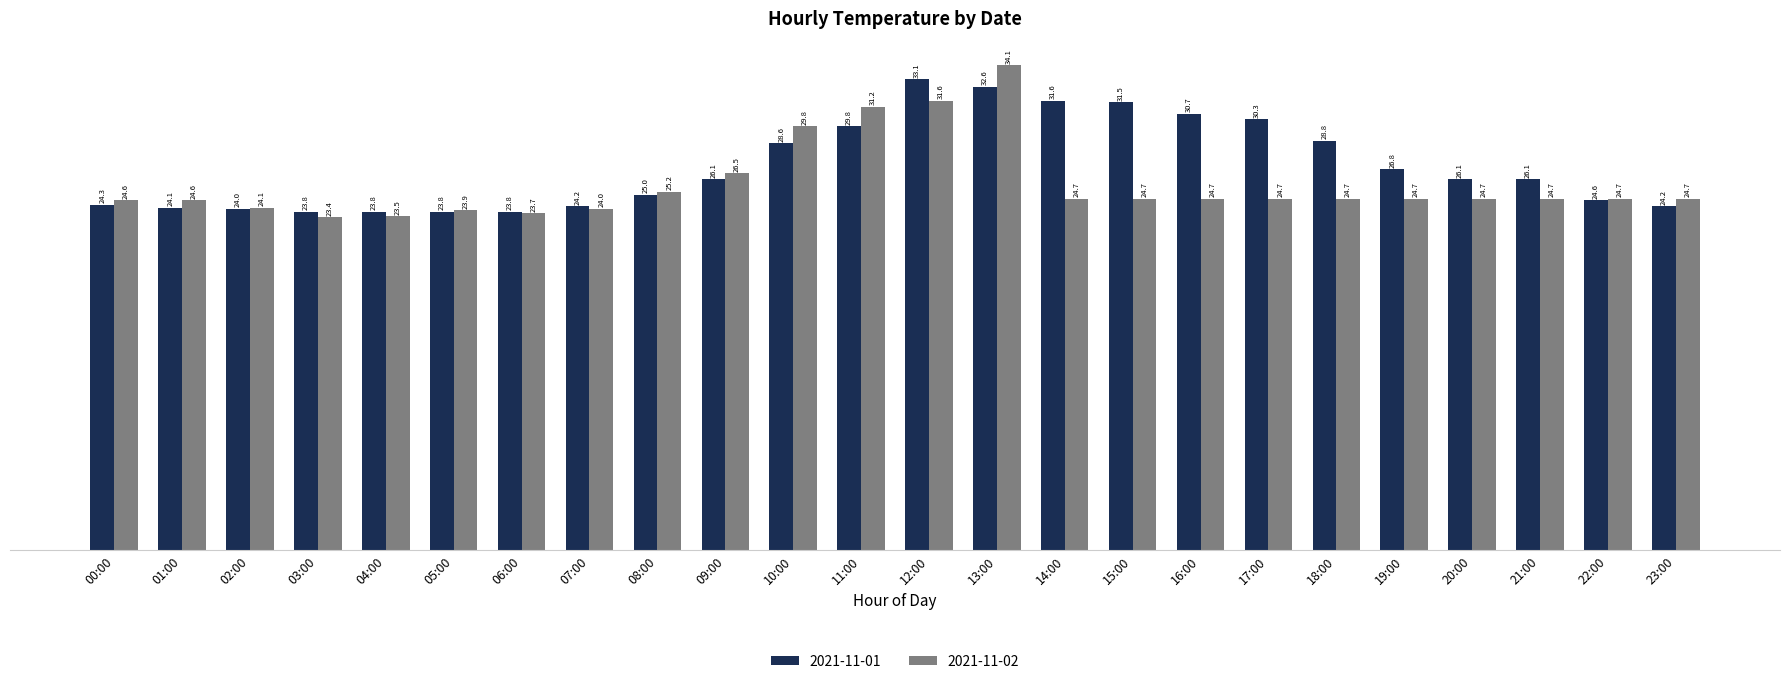

Between 02:00 and 14:00, which series saw the biggest shift?

2021-11-01